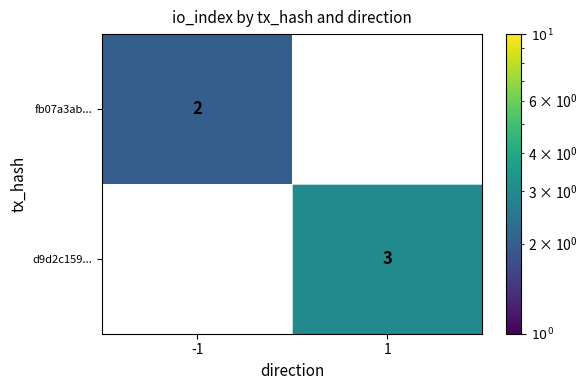

Reading right to left, what are all the values shown in this chart?

fb07a3ab...: 1=0	-1=2
d9d2c159...: 1=3	-1=0